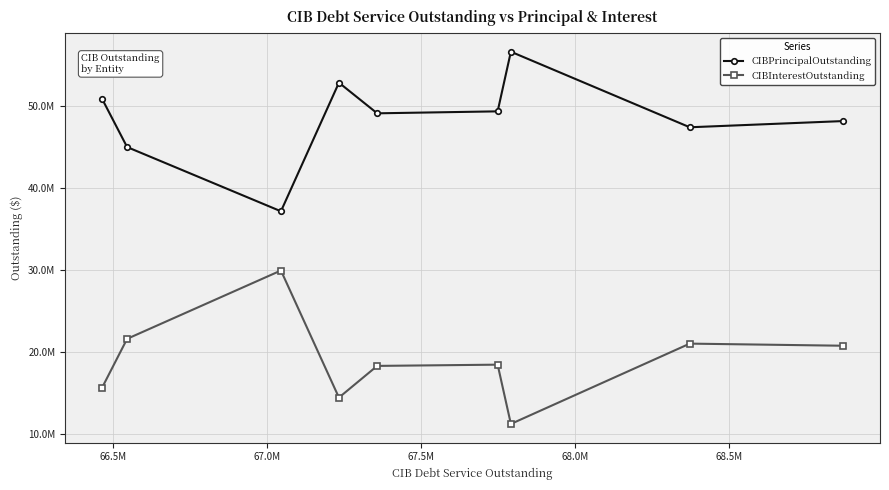

True or false: CIBPrincipalOutstanding has a value of 92606362.6 at 68.5M.

False